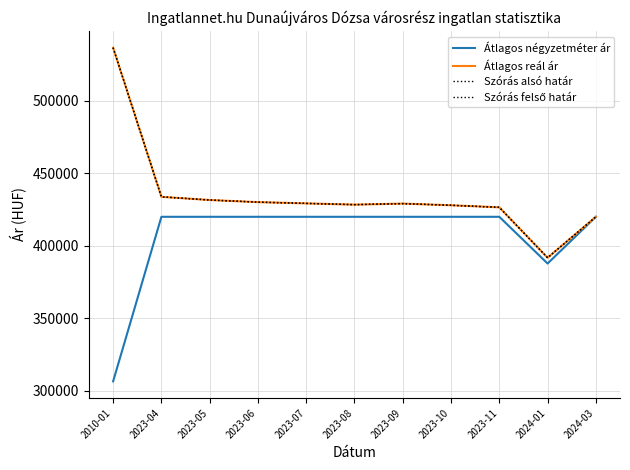

Which series has the largest total across all categories?

Átlagos reál ár